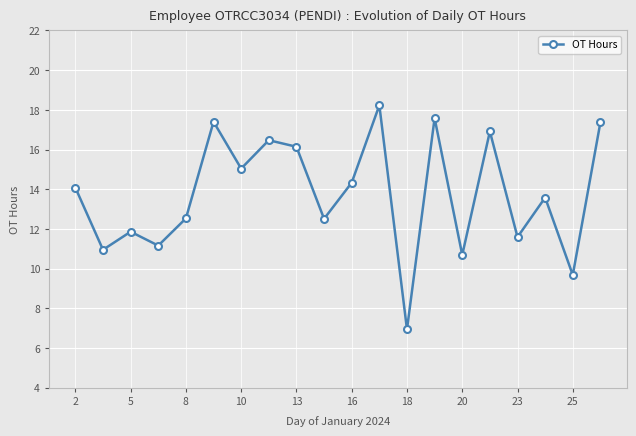

Does the chart display data point markers on the line(s)?

Yes